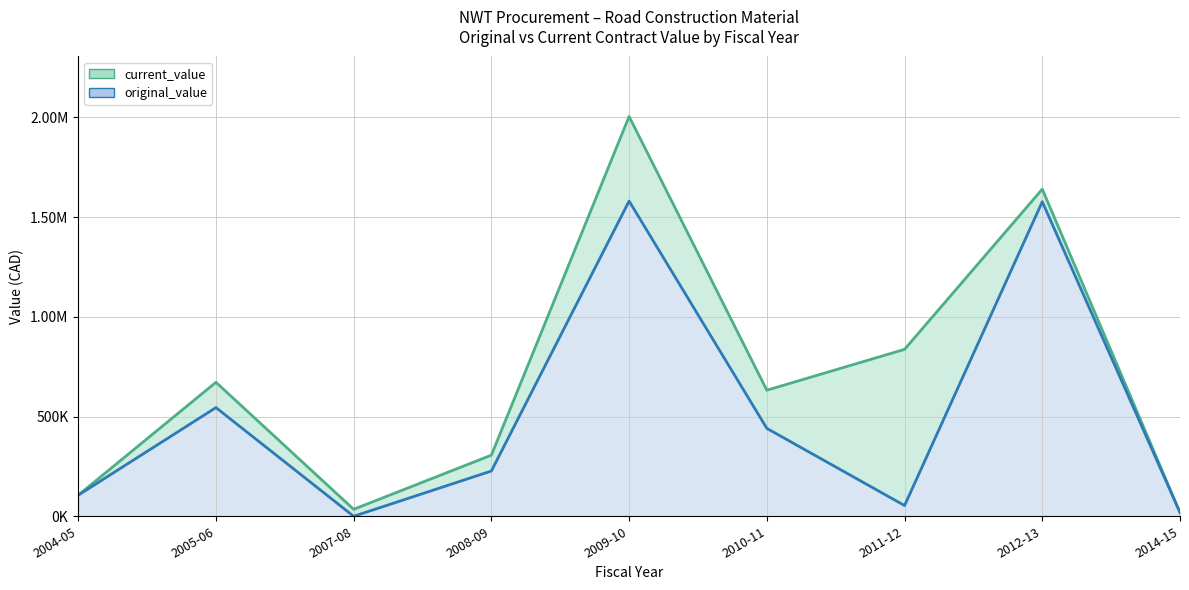

Which series has the largest total across all categories?

current_value